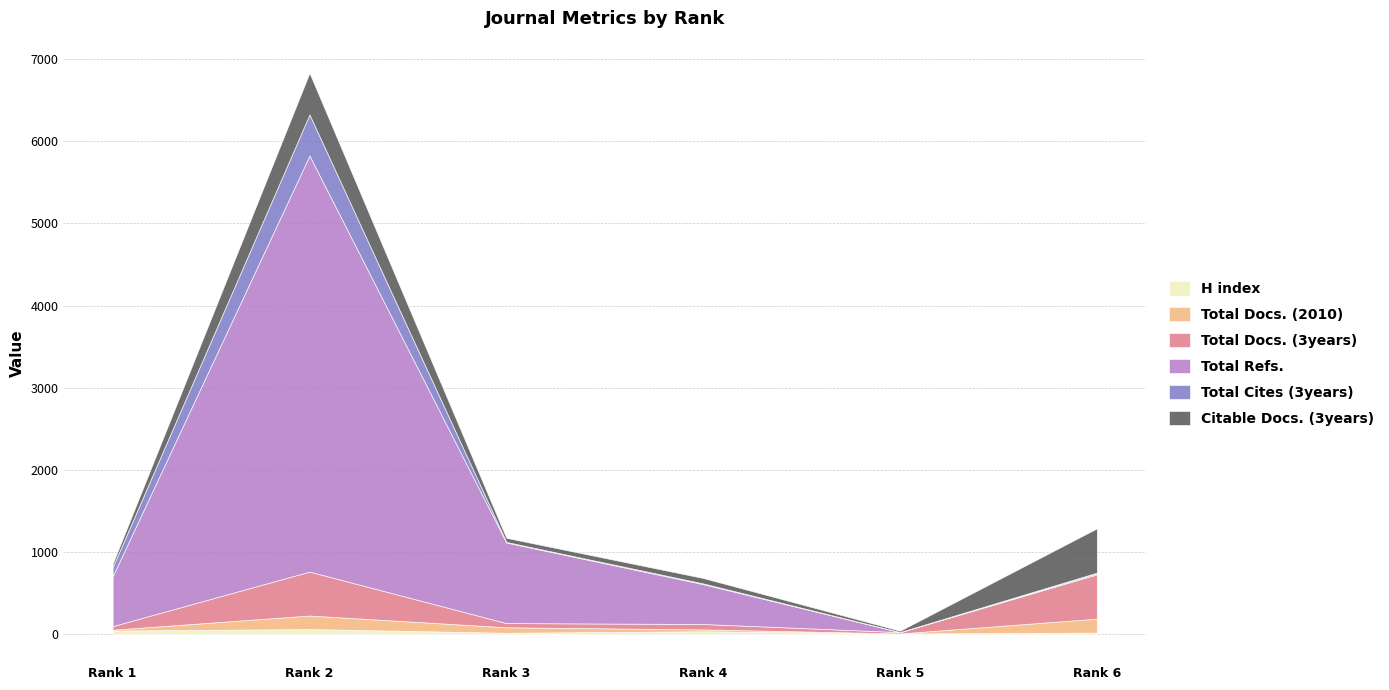

Does the chart display data point markers on the line(s)?

No